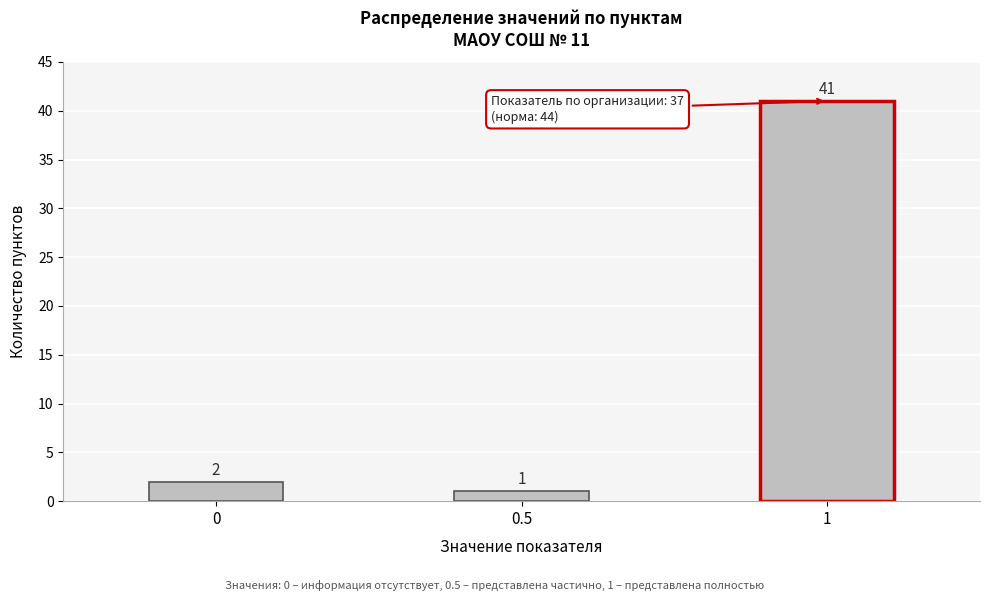

Reading left to right, extract all data points from this chart.

0=2	0.5=1	1=41